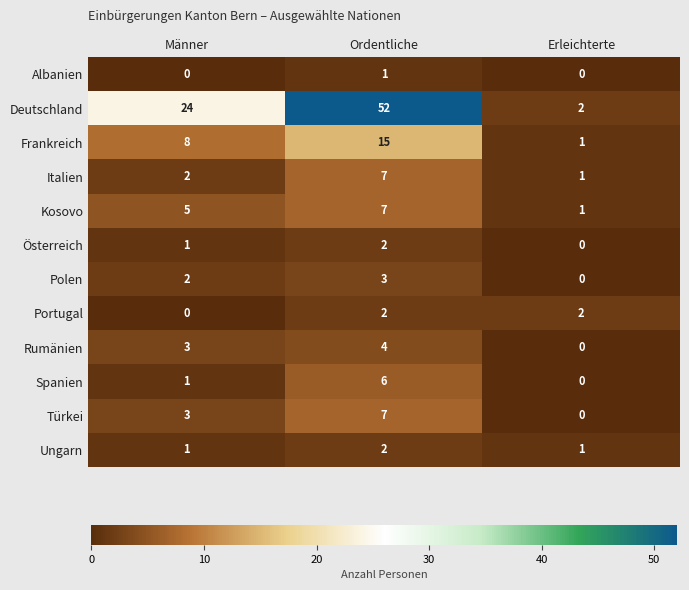

Which series changed the most between Männer and Erleichterte?

Deutschland